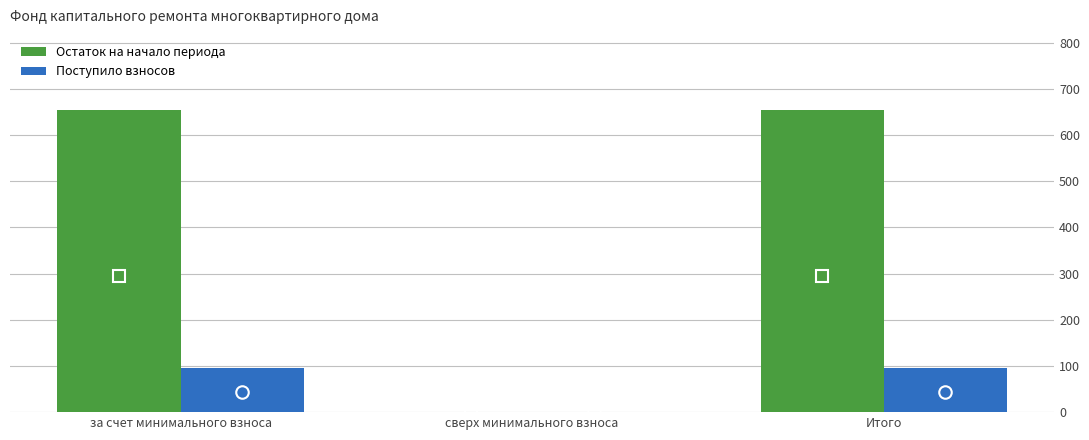

Is the value of Остаток на начало периода at сверх минимального взноса greater than the value of Поступило взносов at Итого?

No